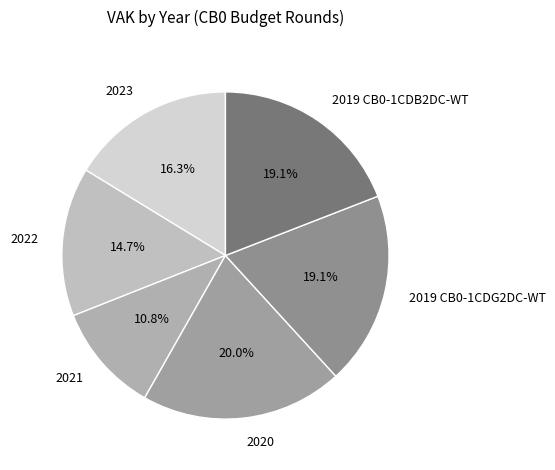

How many segments does this pie chart have?

6